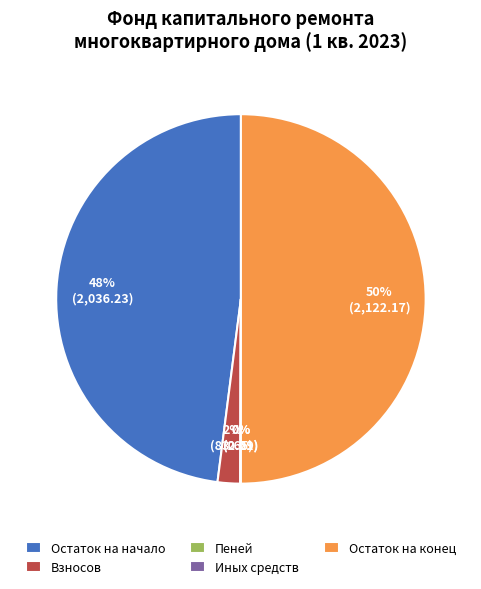

To the nearest percent, what is the difference between the largest and smallest slice percentages?

50%